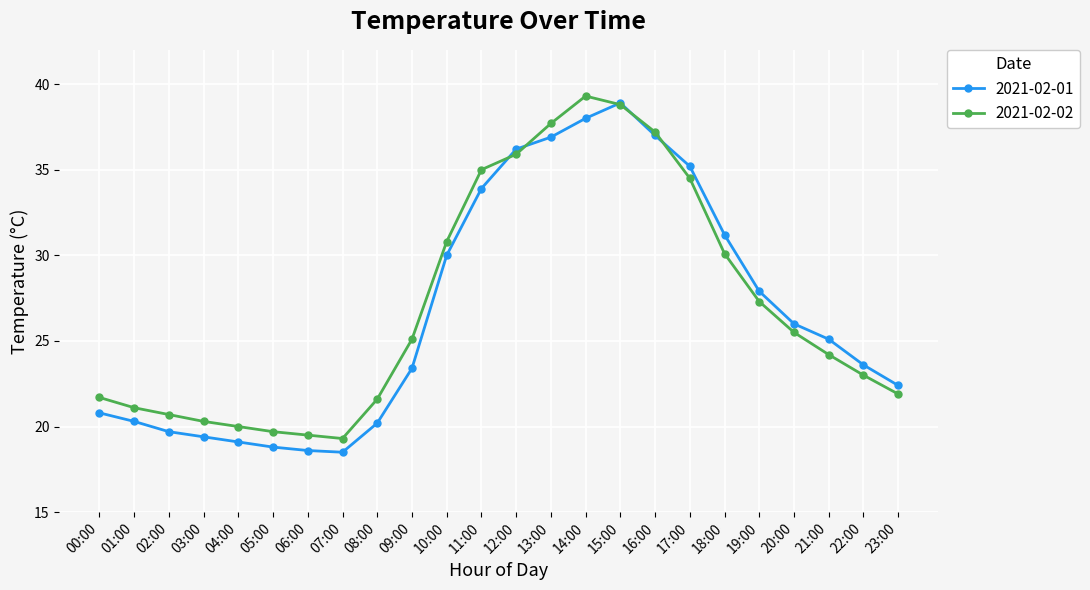

True or false: 2021-02-01 has more than 0 interior local peaks.

True